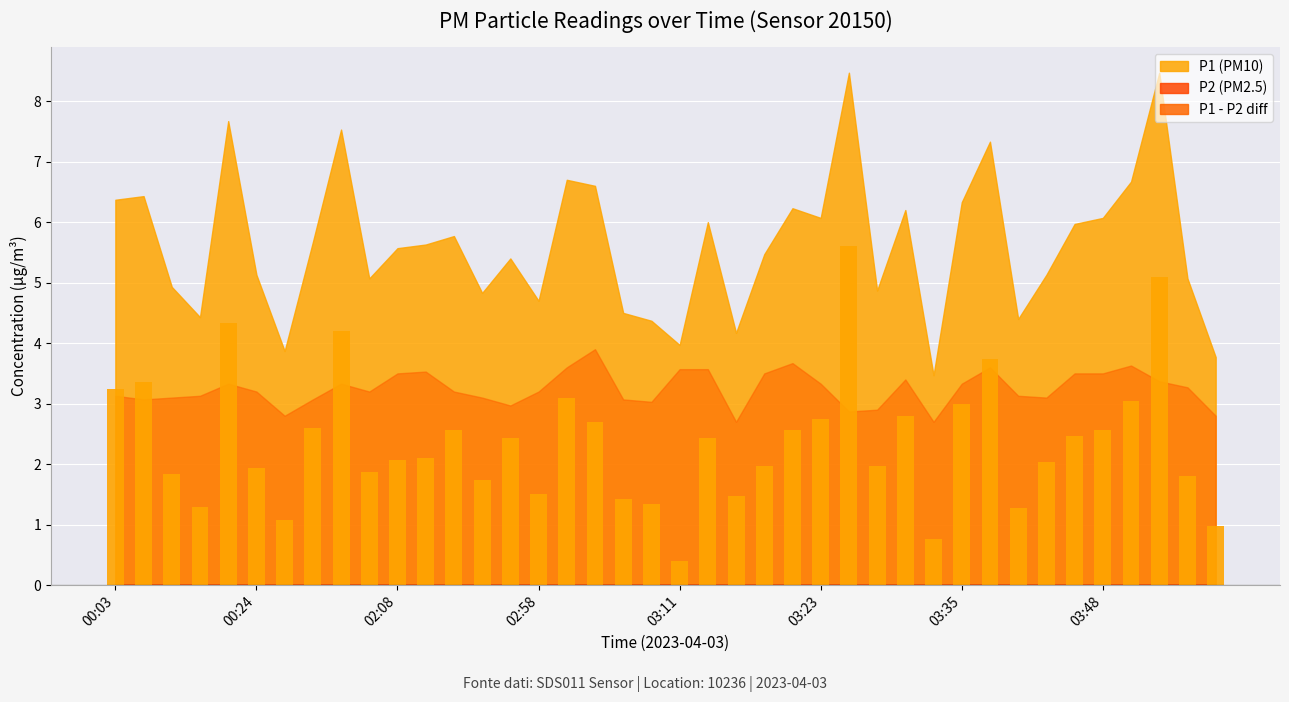

What is the difference between the maximum and minimum values?

5.2